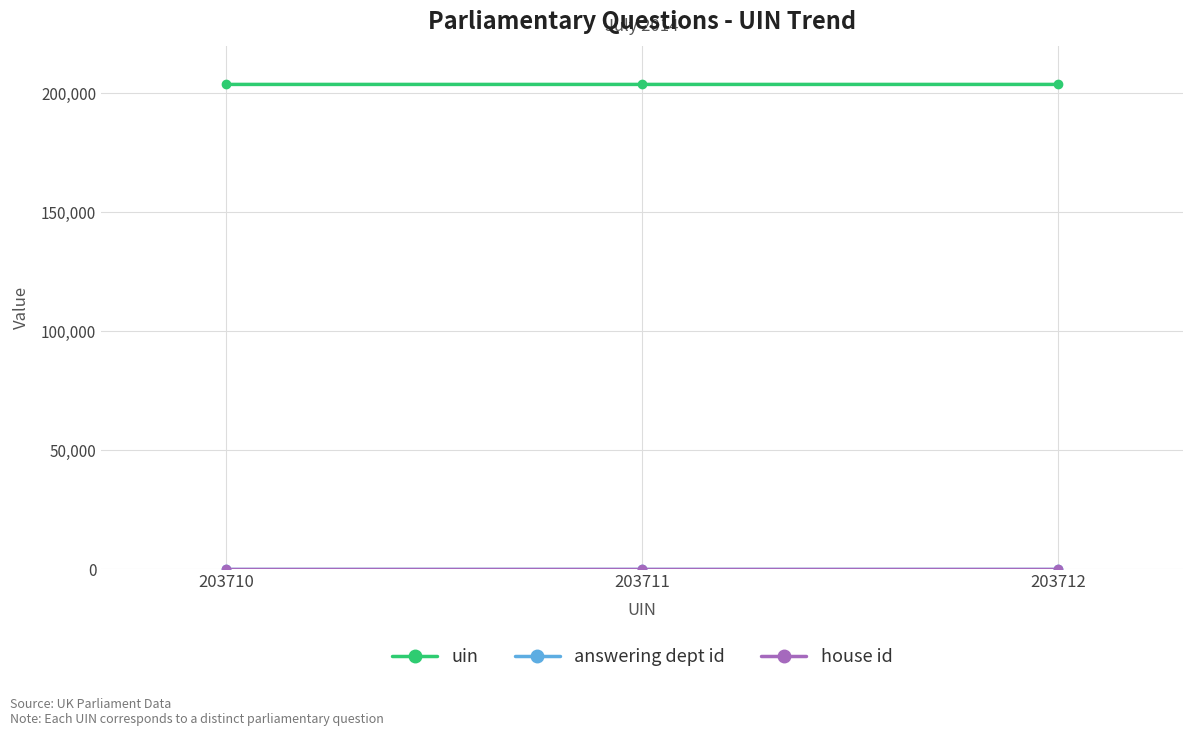

Does the chart have visible grid lines?

Yes